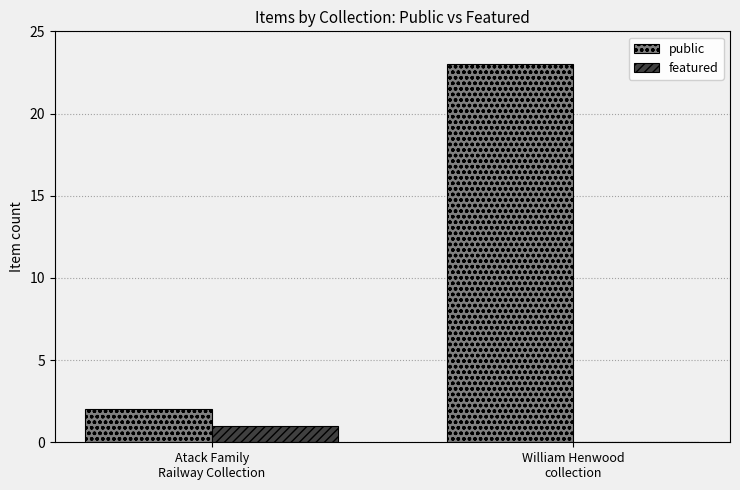

How many groups of bars are there?

2